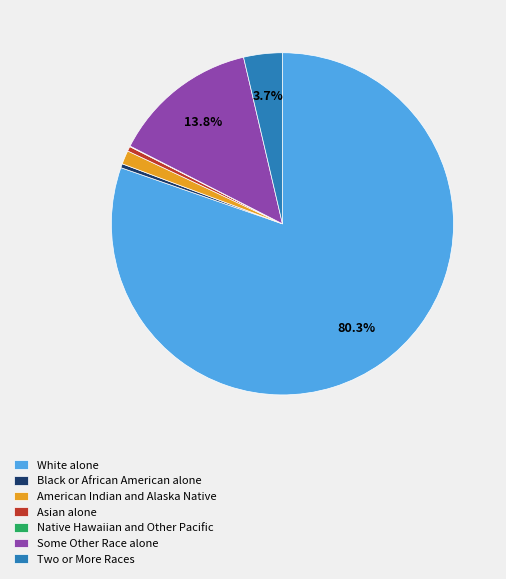

To the nearest percent, what is the average slice percentage?

14%